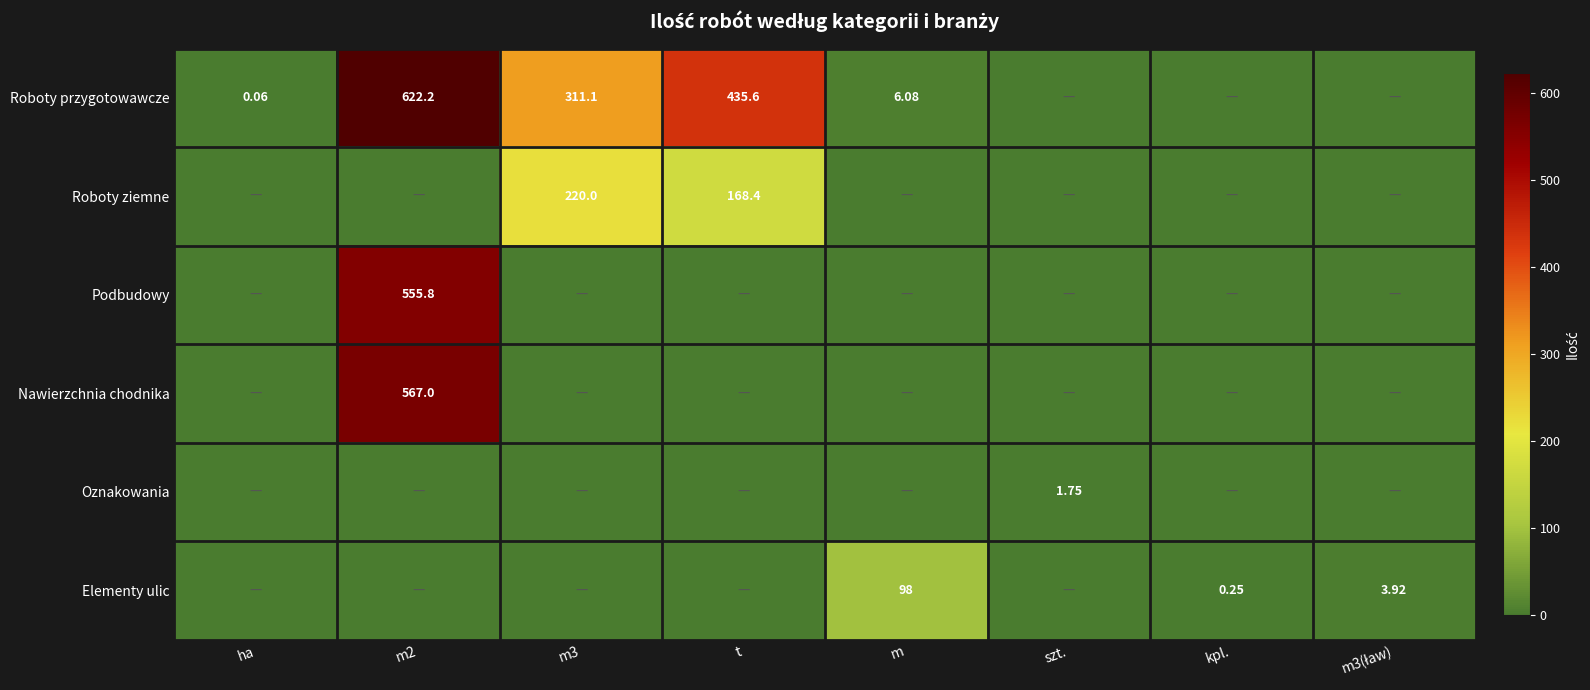

What is the maximum value for Nawierzchnia chodnika?

567.0